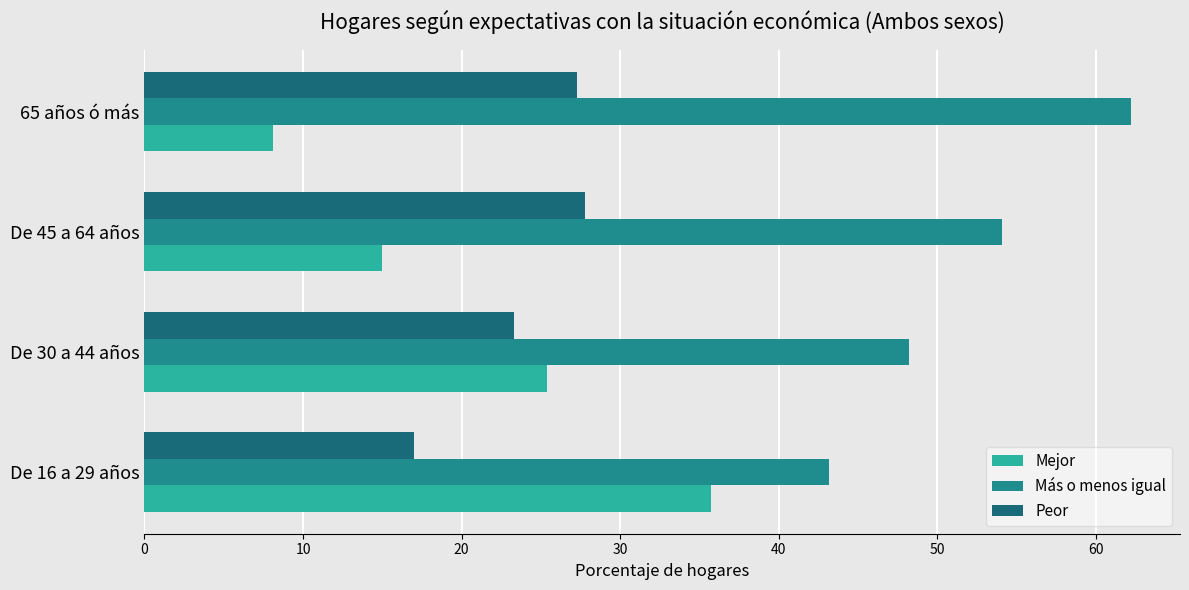

What is the minimum value shown in the chart?

8.1